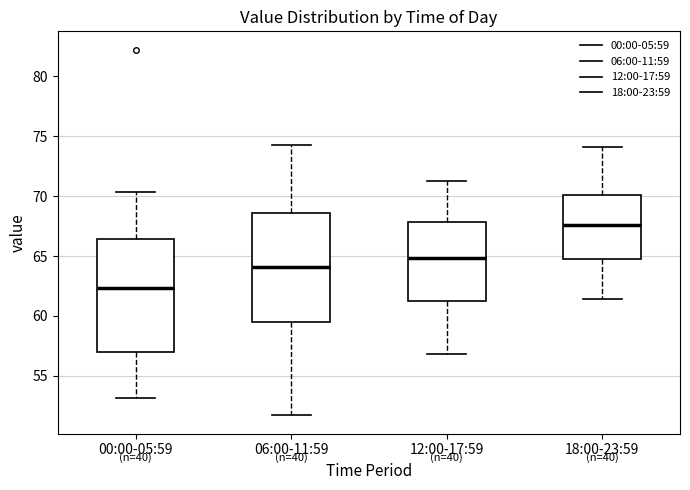

Where does the upper whisker of the box for 00:00-05:59 end on the y-axis? The values are not printed on the chart, so give them approximately, as read against the axis.

70.5